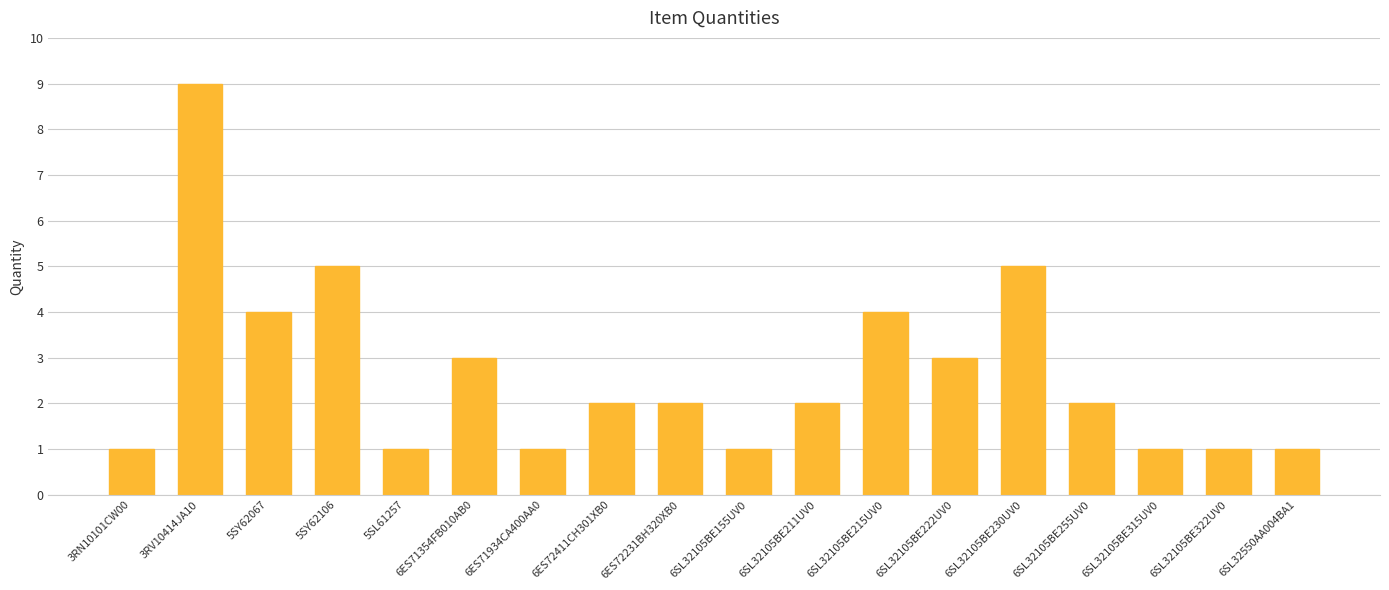

Which has a higher value, 5SY62106 or 6SL32105BE322UV0?

5SY62106